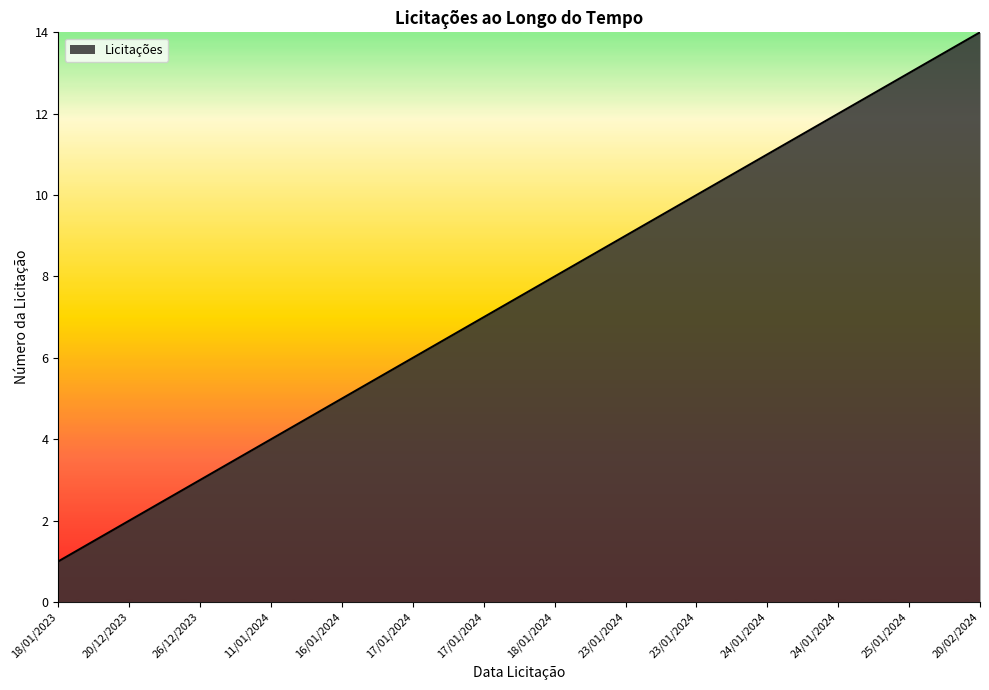

Does the chart display data point markers on the line(s)?

No